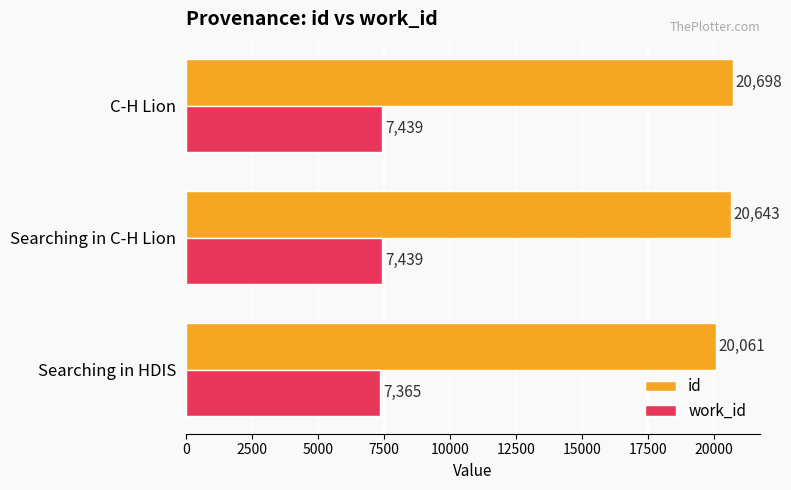

What is the minimum value shown in the chart?

7365.0